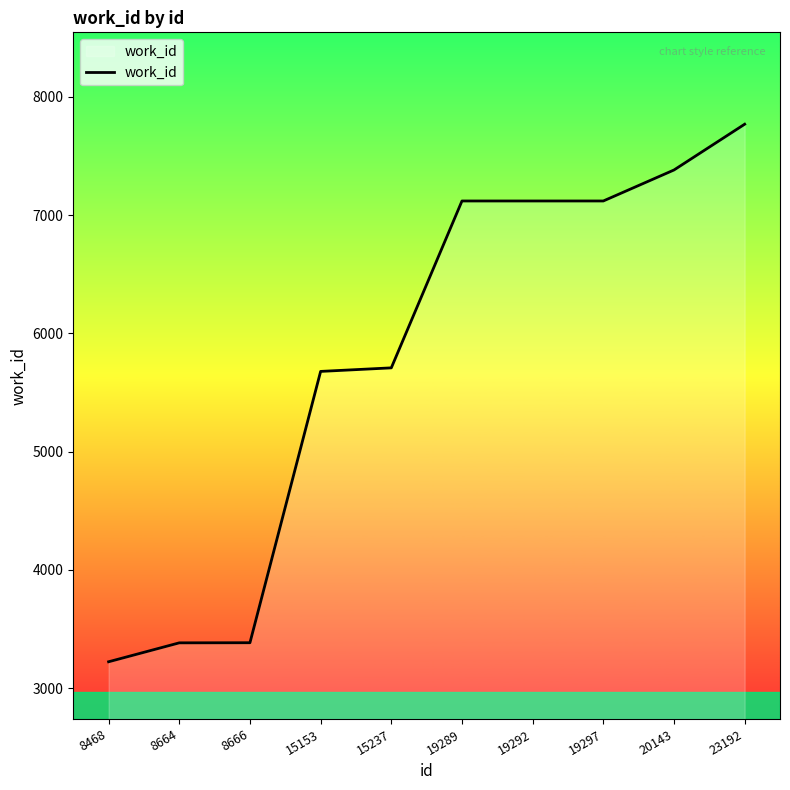

Which category has the lowest value across all series?

8468